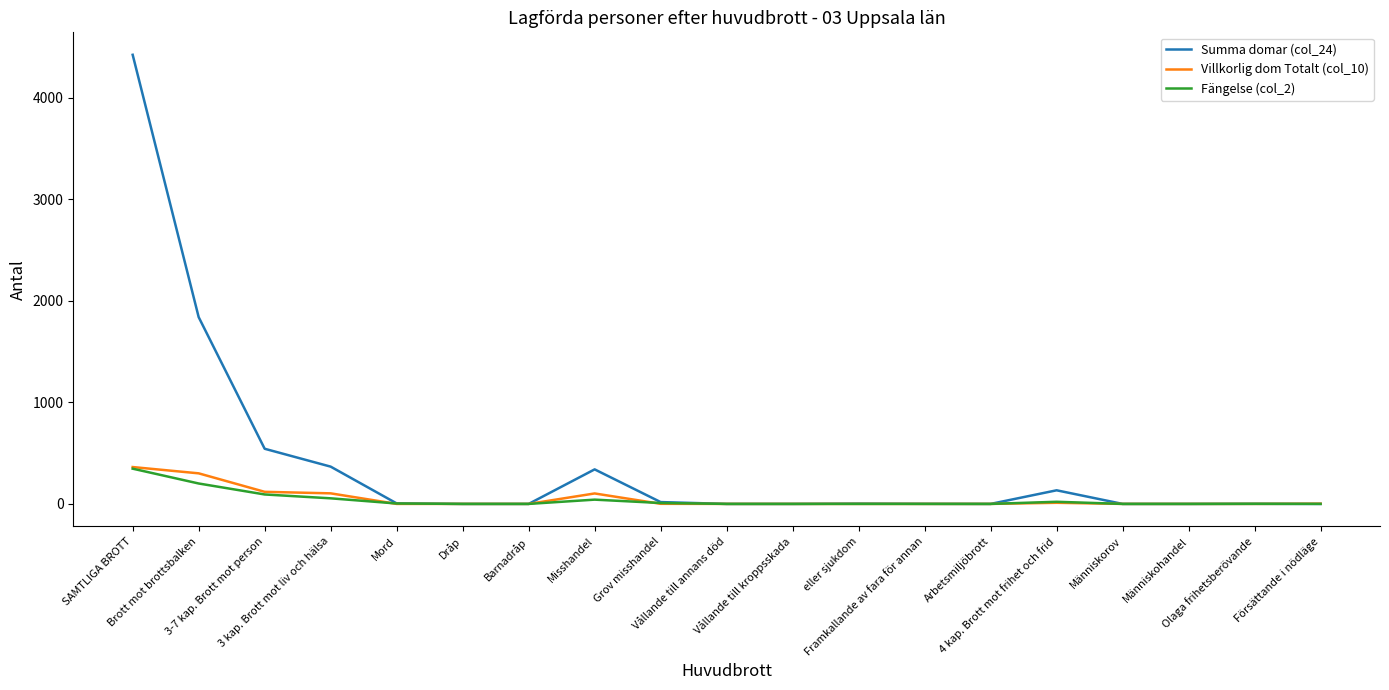

Which series has the largest total across all categories?

Summa domar (col_24)